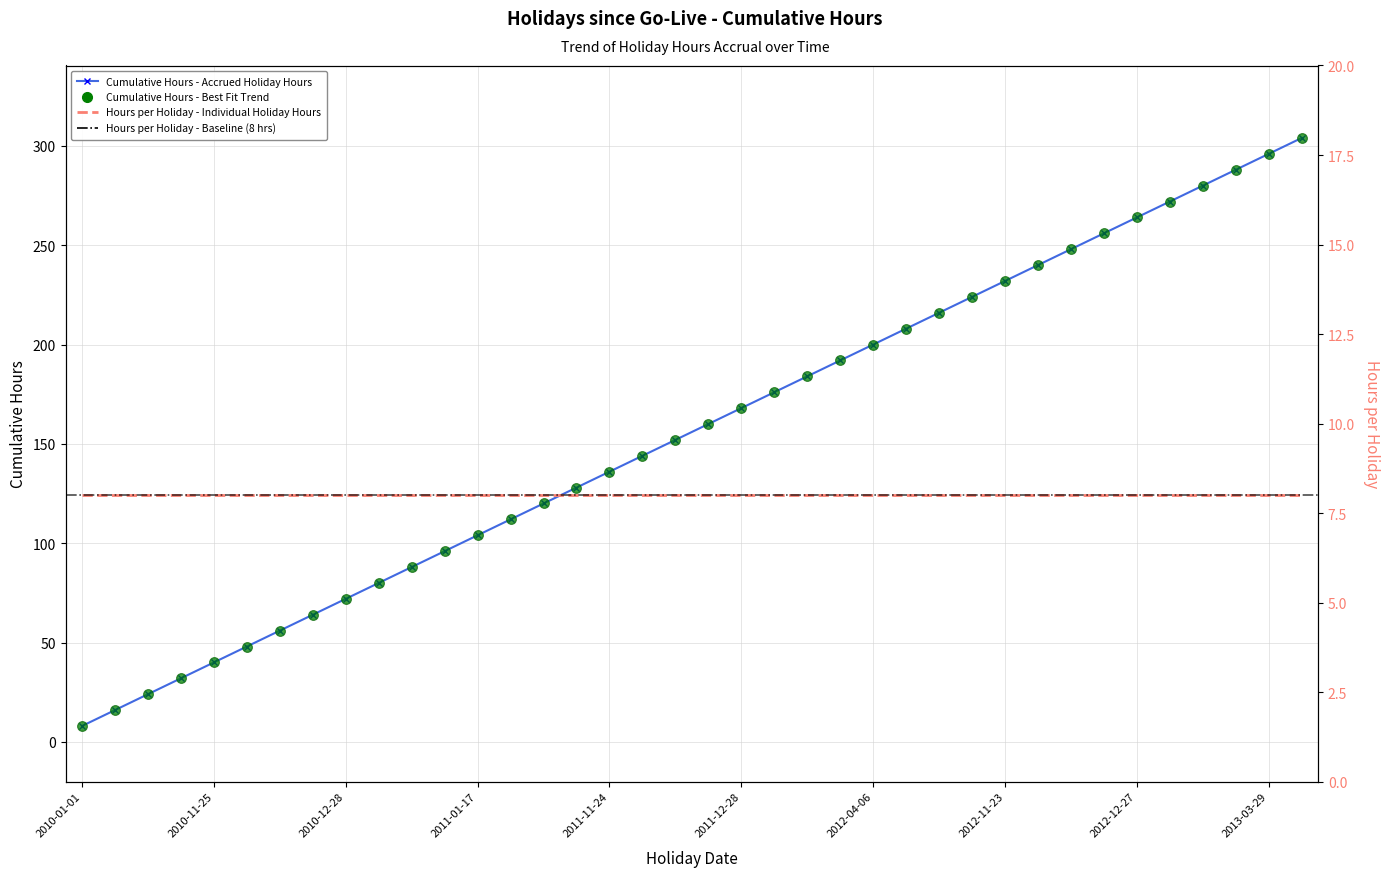

Reading right to left, extract all data points from this chart.

2013-07-04=304	2013-03-29=296	2013-01-21=288	2013-01-01=280	2012-12-28=272	2012-12-27=264	2012-12-26=256	2012-12-25=248	2012-12-24=240	2012-11-23=232	2012-11-22=224	2012-09-03=216	2012-07-04=208	2012-04-06=200	2012-01-16=192	2011-12-30=184	2011-12-29=176	2011-12-28=168	2011-12-27=160	2011-12-26=152	2011-11-25=144	2011-11-24=136	2011-09-05=128	2011-07-04=120	2011-04-22=112	2011-01-17=104	2010-12-31=96	2010-12-30=88	2010-12-29=80	2010-12-28=72	2010-12-27=64	2010-12-24=56	2010-11-26=48	2010-11-25=40	2010-09-06=32	2010-04-02=24	2010-01-18=16	2010-01-01=8